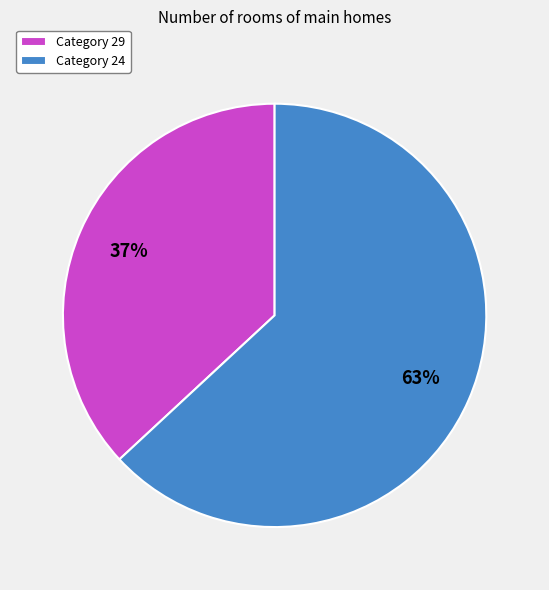

What is the ratio of the value at Category 29 to the value at Category 24?

0.6